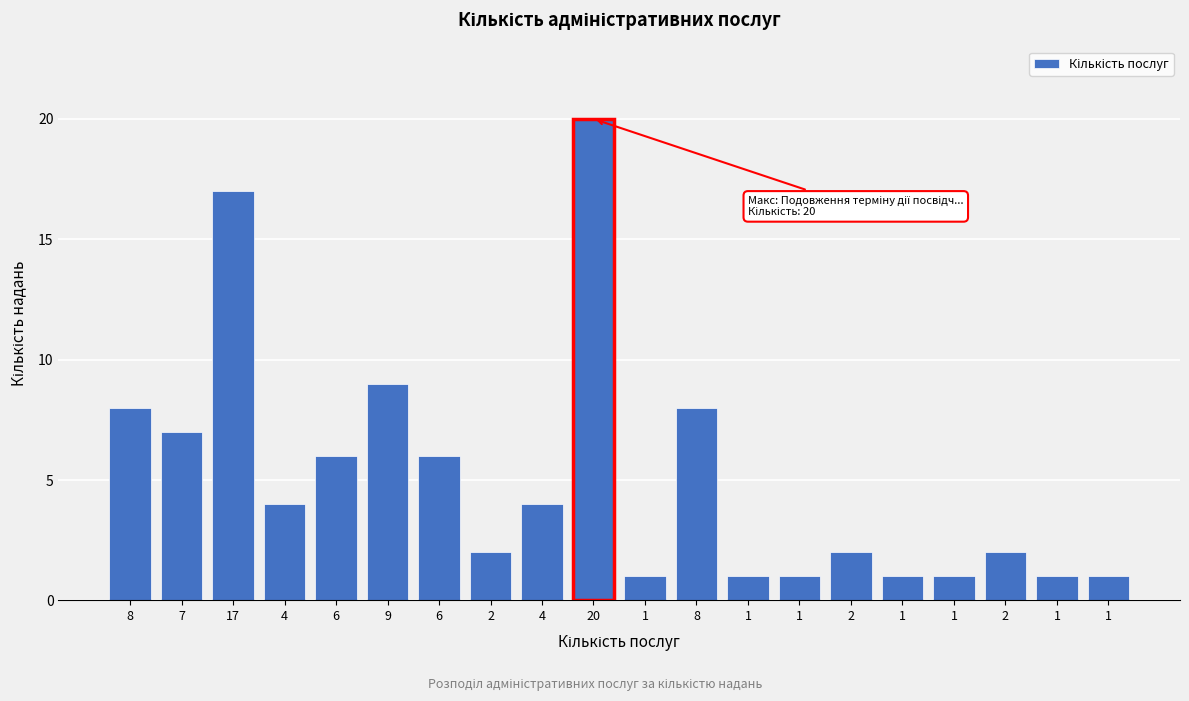

How many categories are shown in the chart?

20